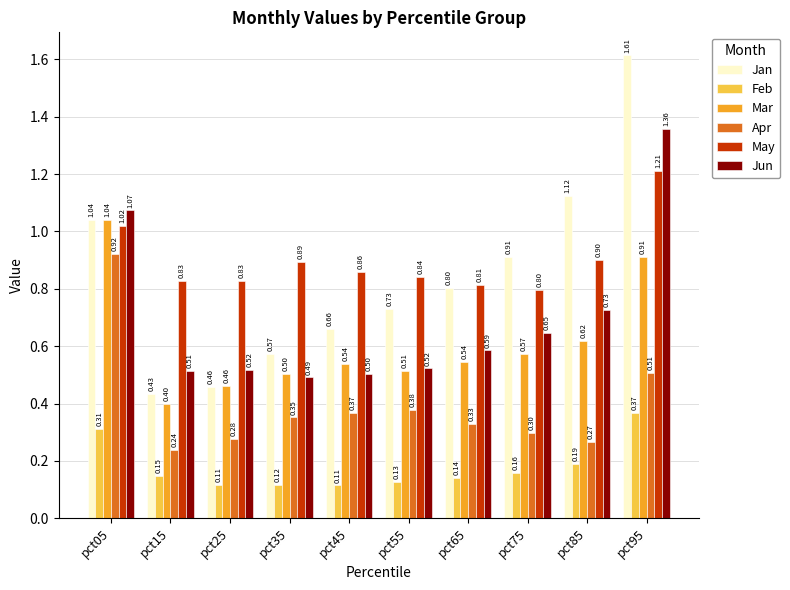

At pct45, list the series in order from smallest to largest.

Feb, Apr, Jun, Mar, Jan, May